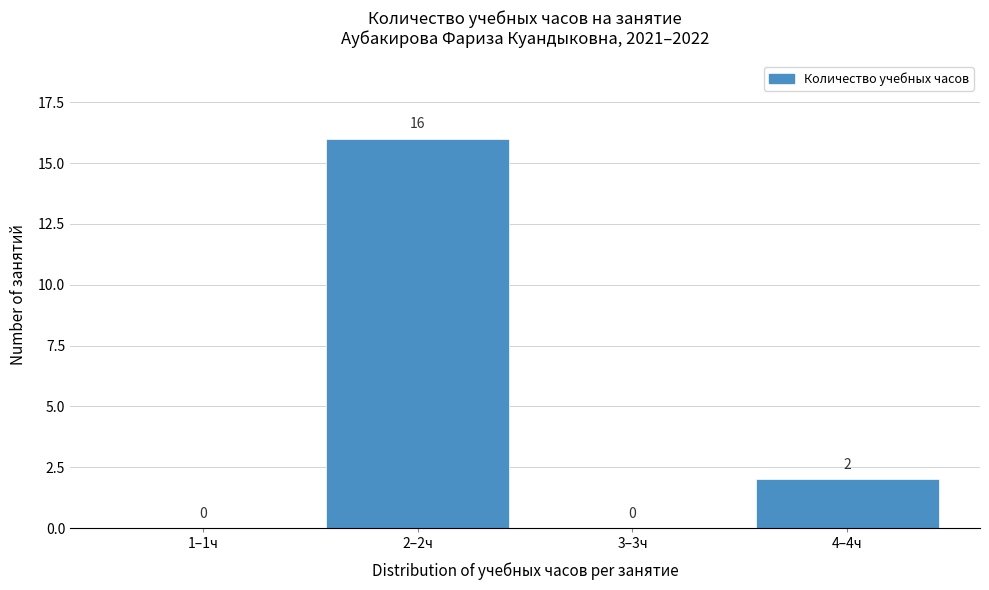

Reading left to right, list all the values displayed in this chart.

1–1ч=0	2–2ч=16	3–3ч=0	4–4ч=2